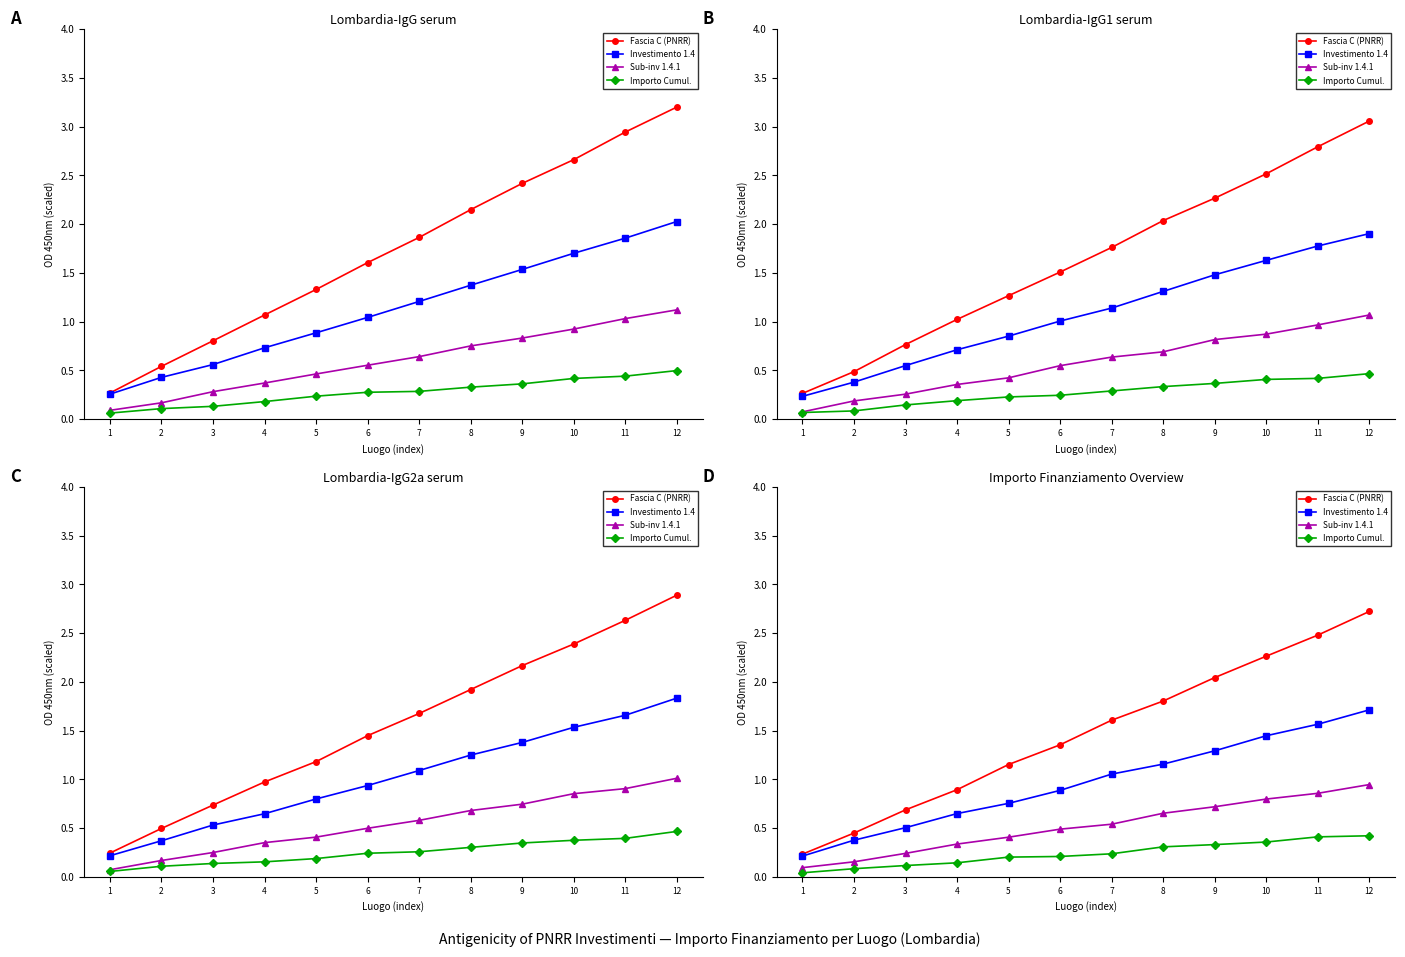

Which series has the largest range (max minus min)?

Fascia C (PNRR)